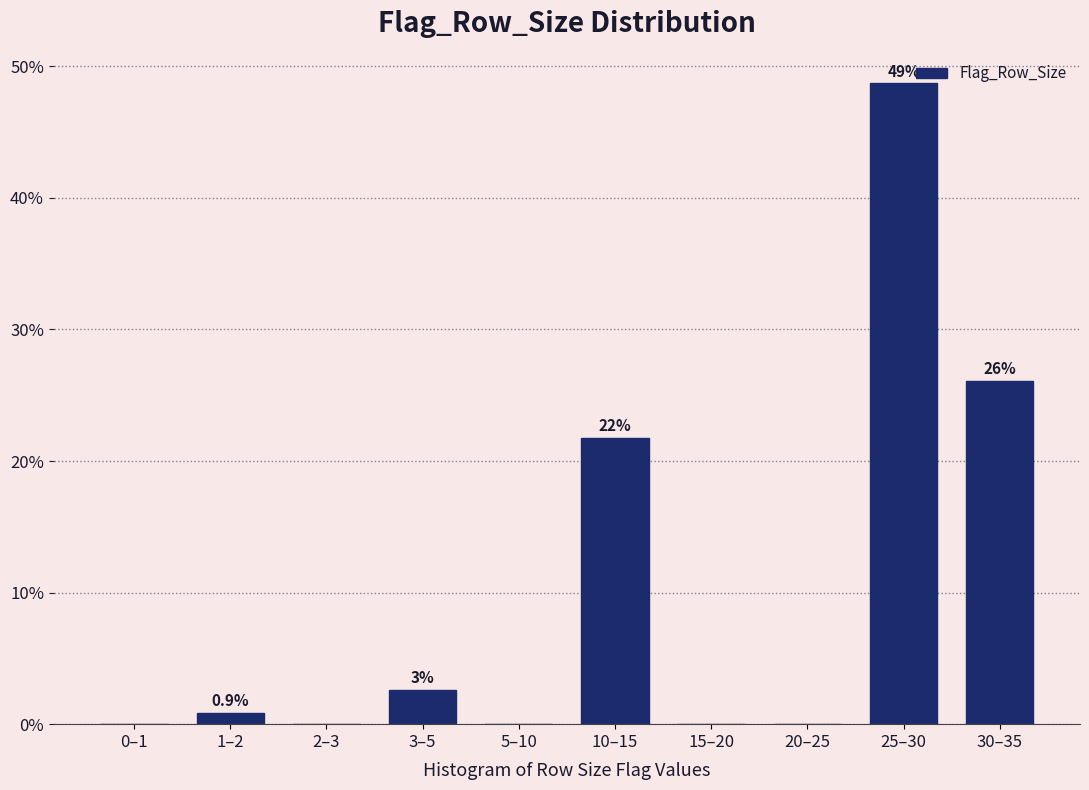

Are the bars horizontal?

No